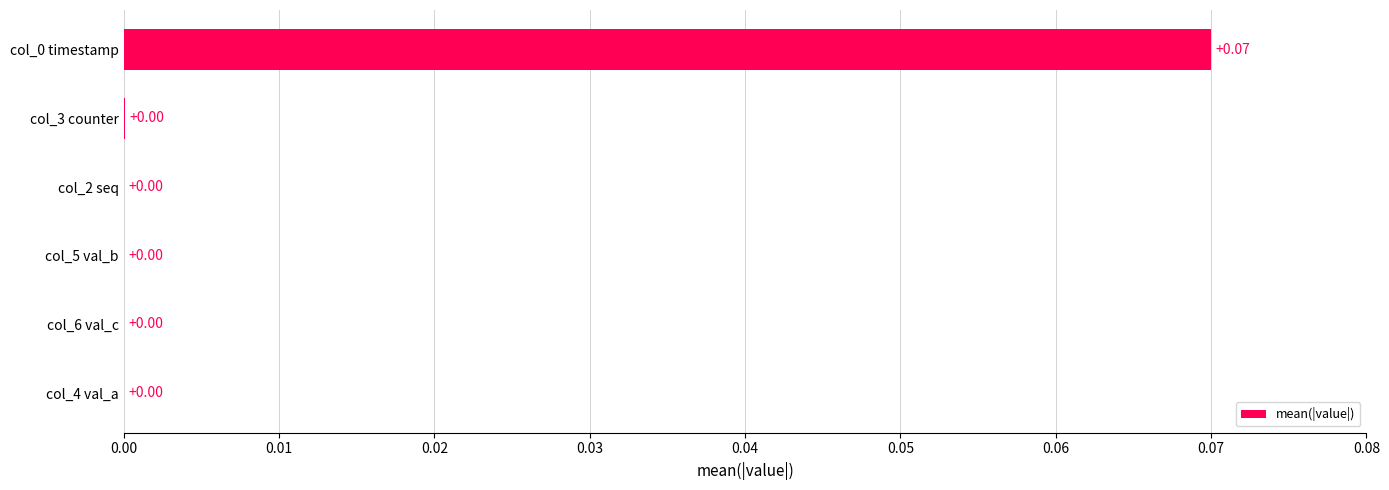

What is the change in value from col_6 val_c to col_0 timestamp?

+0.1